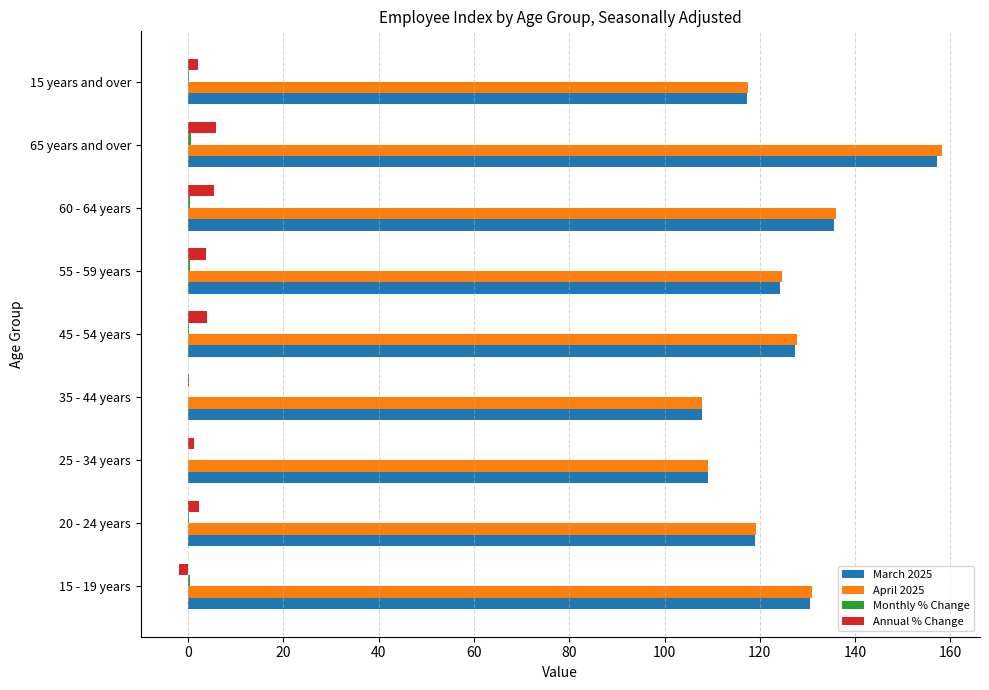

What is the maximum value shown in the chart?

158.2